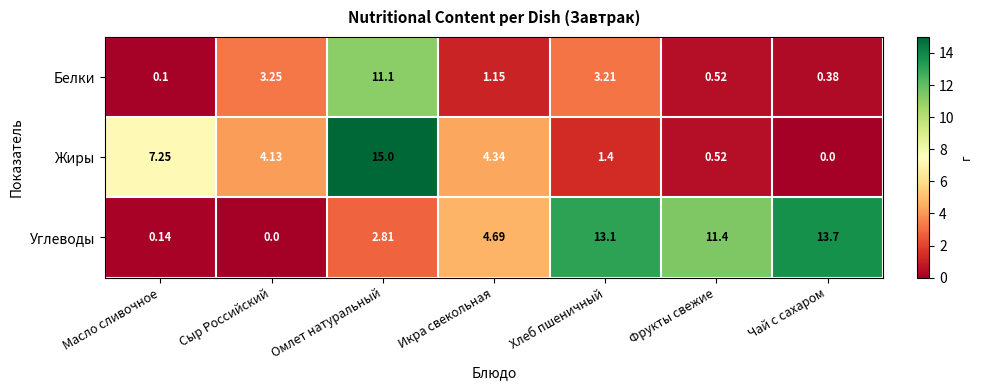

How many categories are shown in the chart?

7